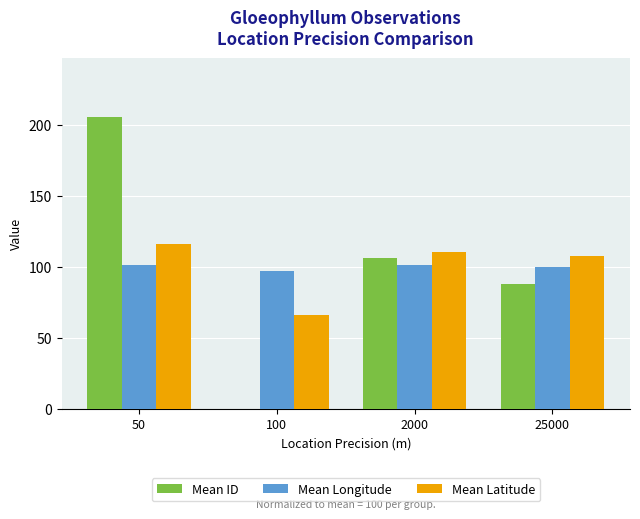

What are all the series names shown in the legend?

Mean ID, Mean Longitude, Mean Latitude